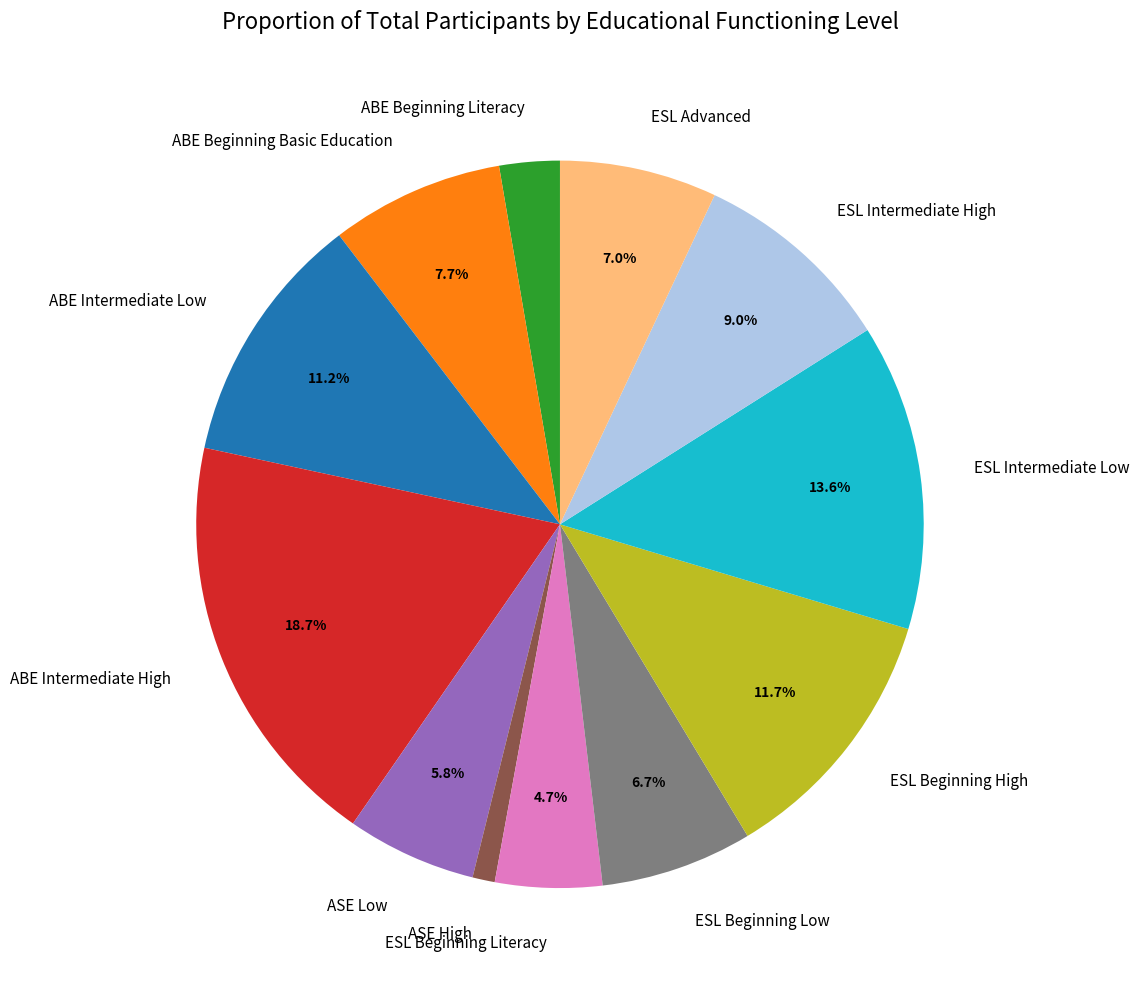

The ABE Intermediate Low slice represents 11% of the pie. True or false?

True